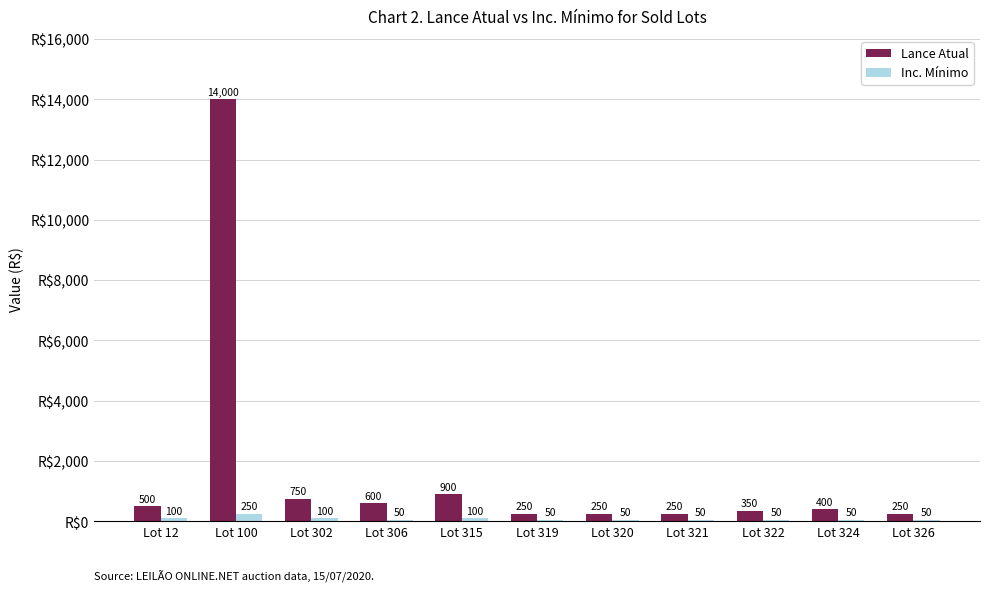

What is the maximum value for Lance Atual?

14000